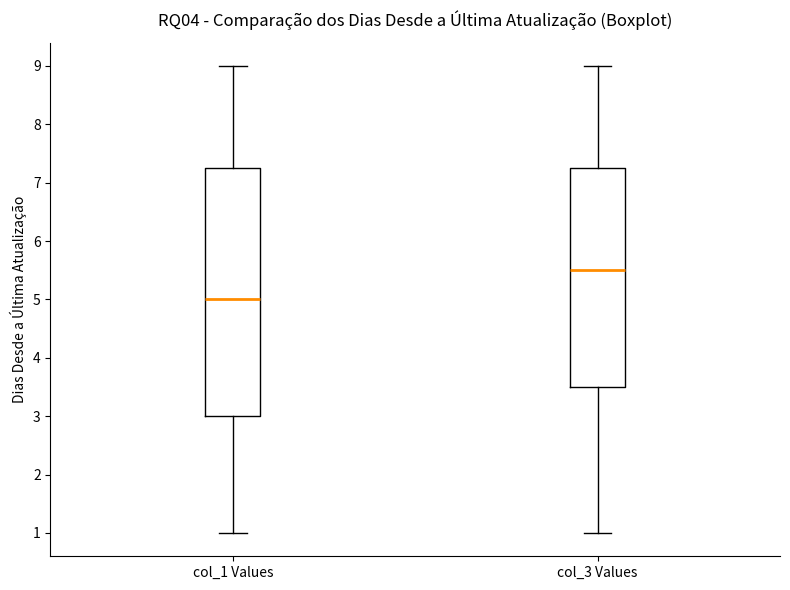

Where is the upper edge of the box for col_1 Values on the y-axis? The values are not printed on the chart, so give them approximately, as read against the axis.

7.3